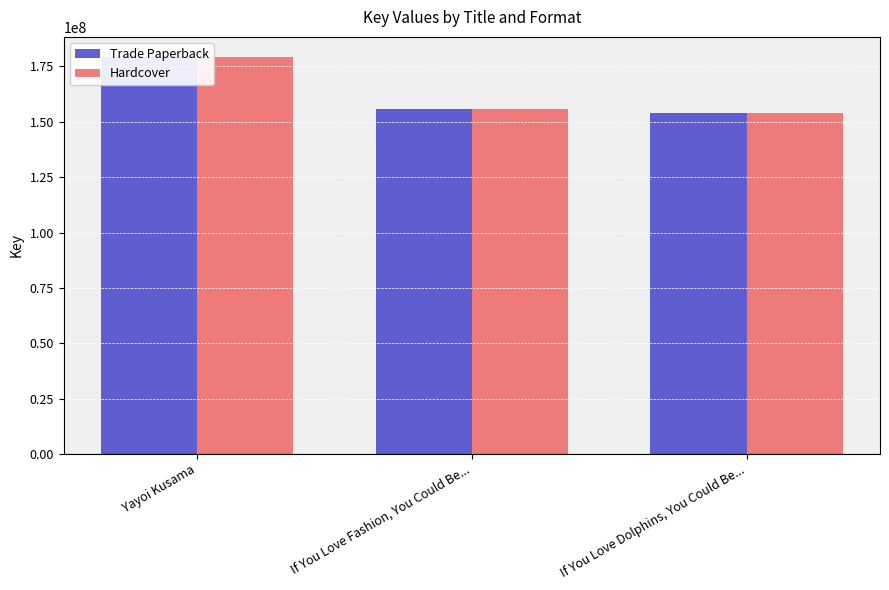

The Hardcover series shows 257332104 at If You Love Dolphins, You Could Be.... True or false?

False